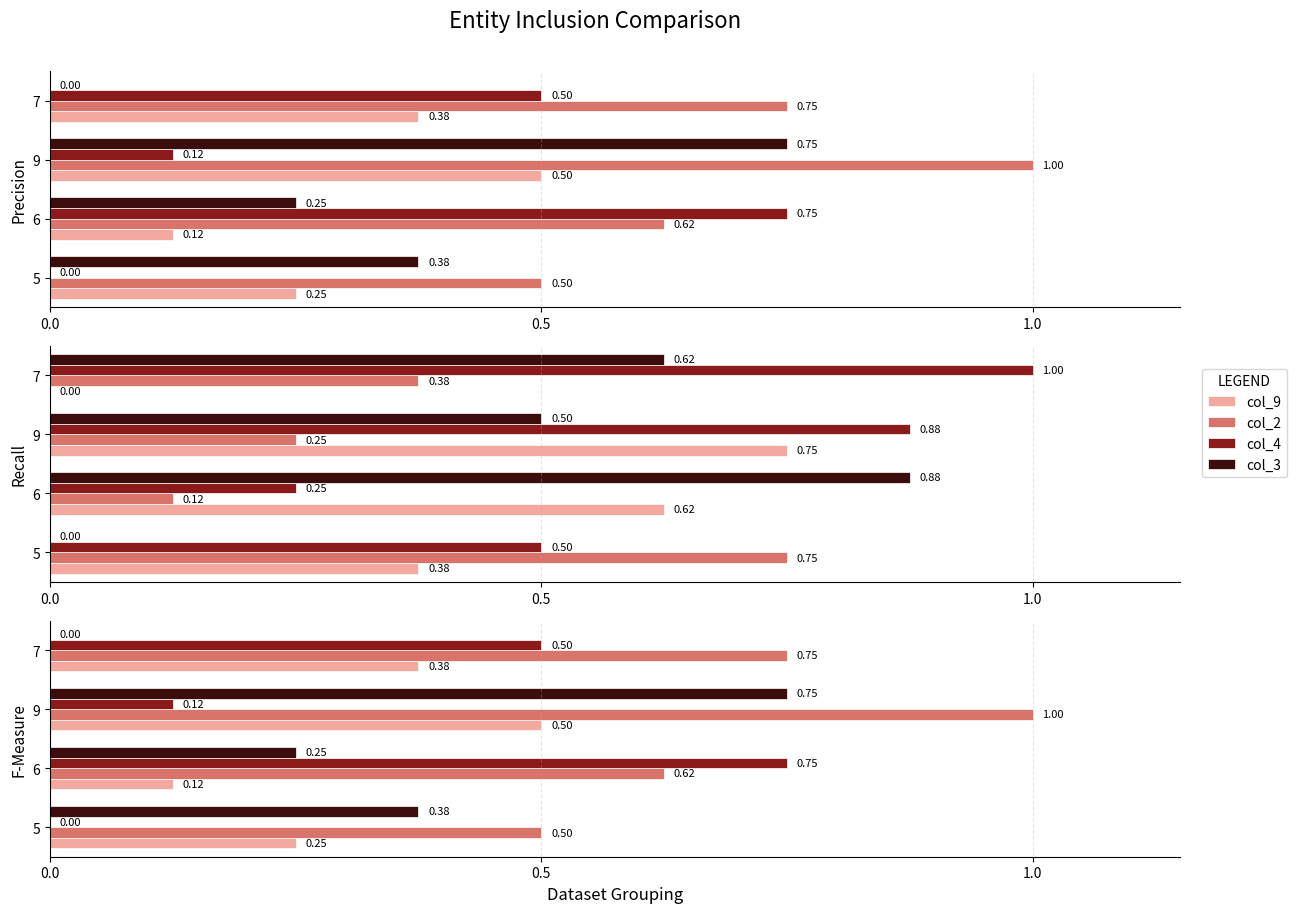

The value of col_4 at 5 is 0.3. True or false?

False